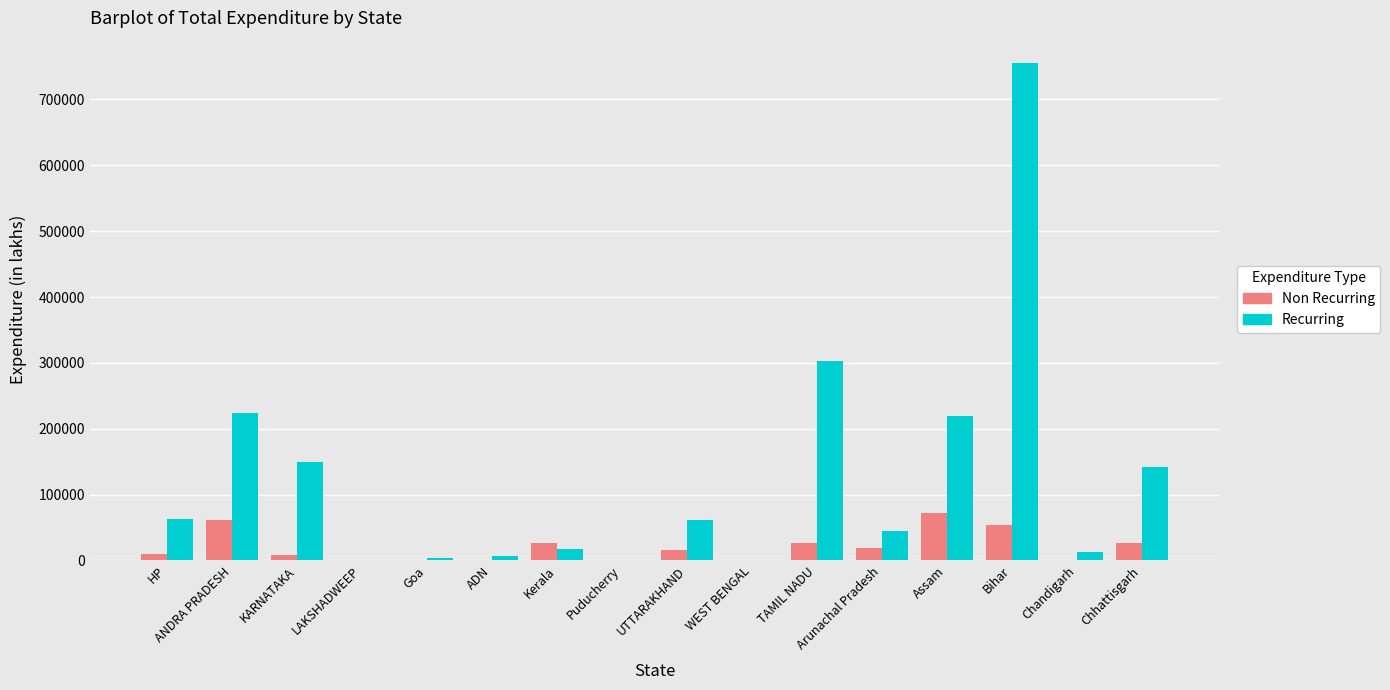

What is the sum of the Non Recurring values at Arunachal Pradesh and Bihar?

73532.9